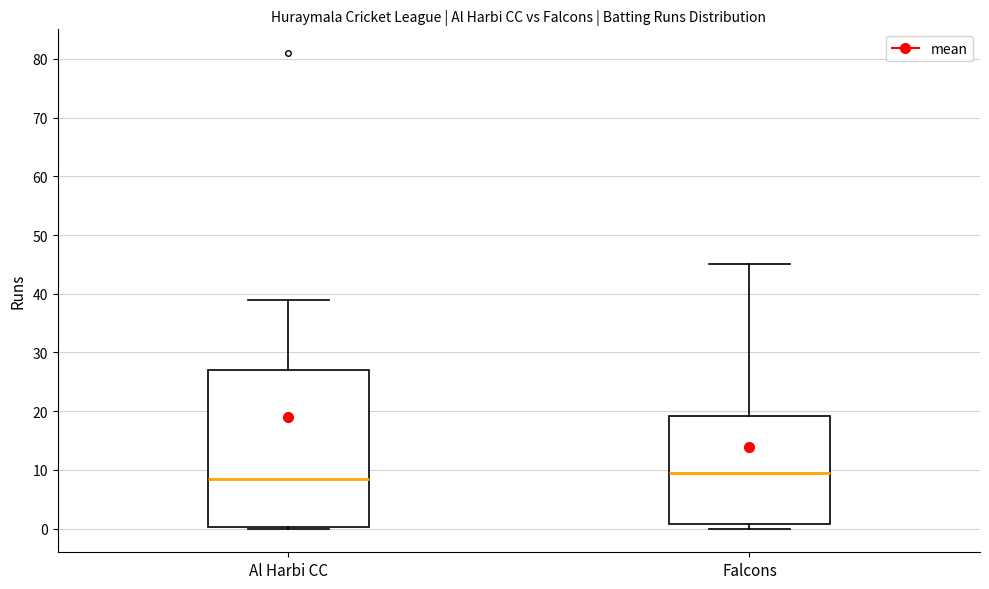

Where is the upper edge of the box for Falcons on the y-axis? The values are not printed on the chart, so give them approximately, as read against the axis.

19